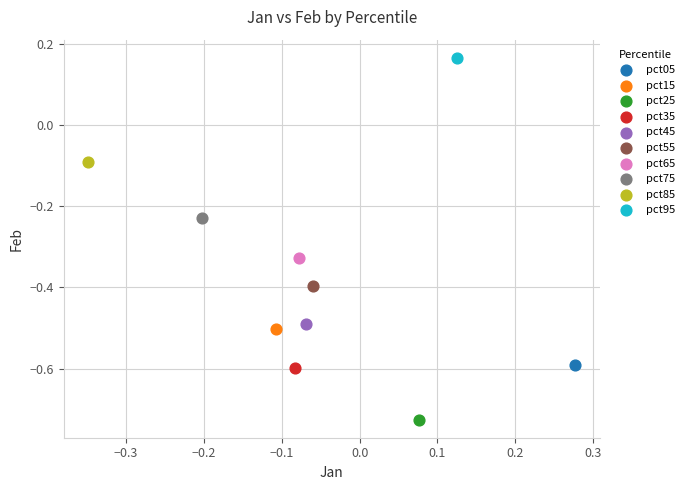

Which series reaches the maximum Y coordinate?

pct95